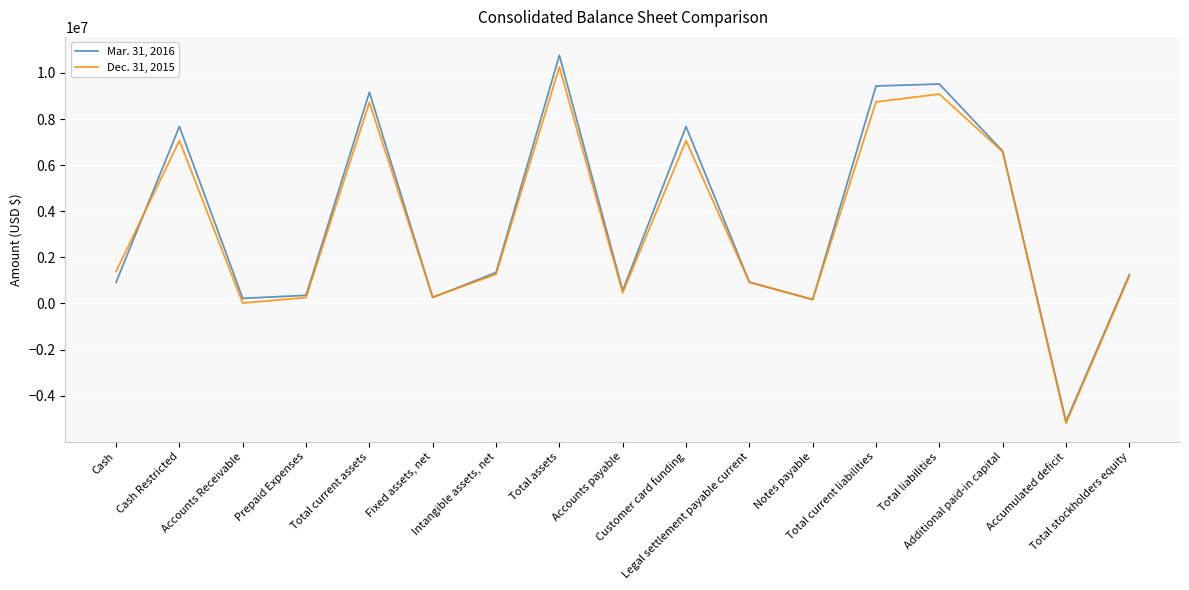

Rank the series by their average value, from lowest to highest.

Dec. 31, 2015, Mar. 31, 2016